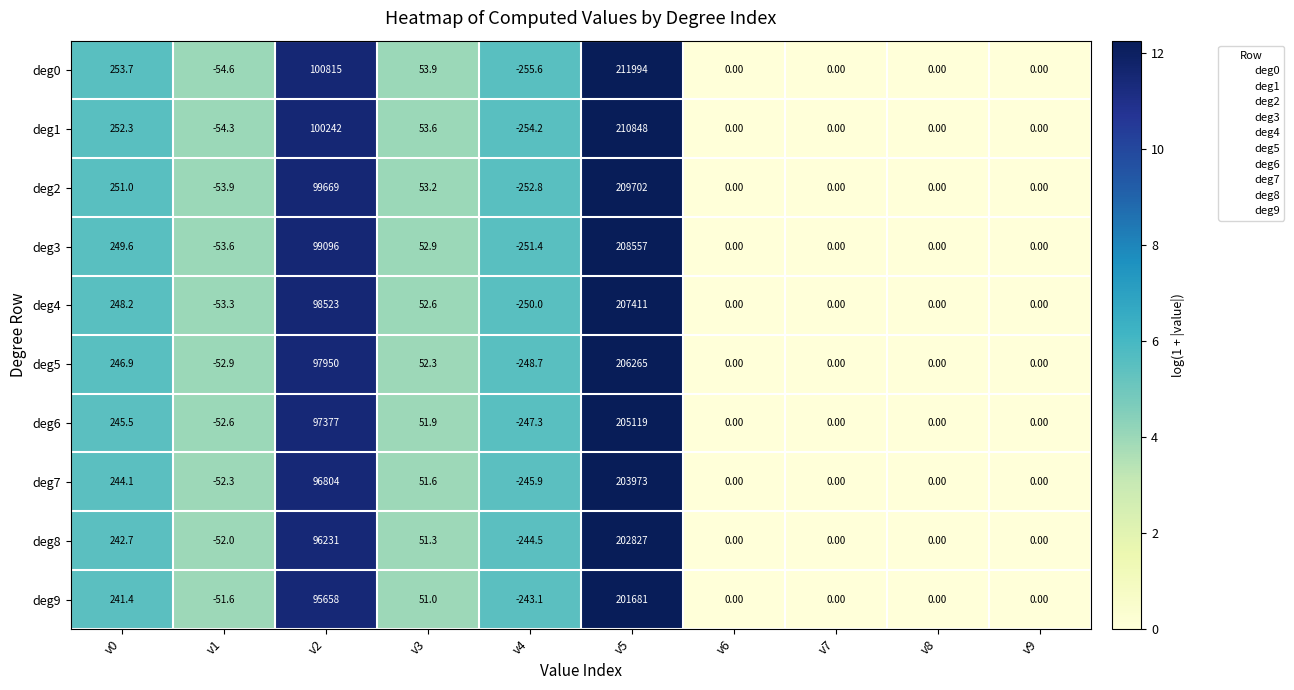

At which category does the chart reach its minimum across all series?

v4